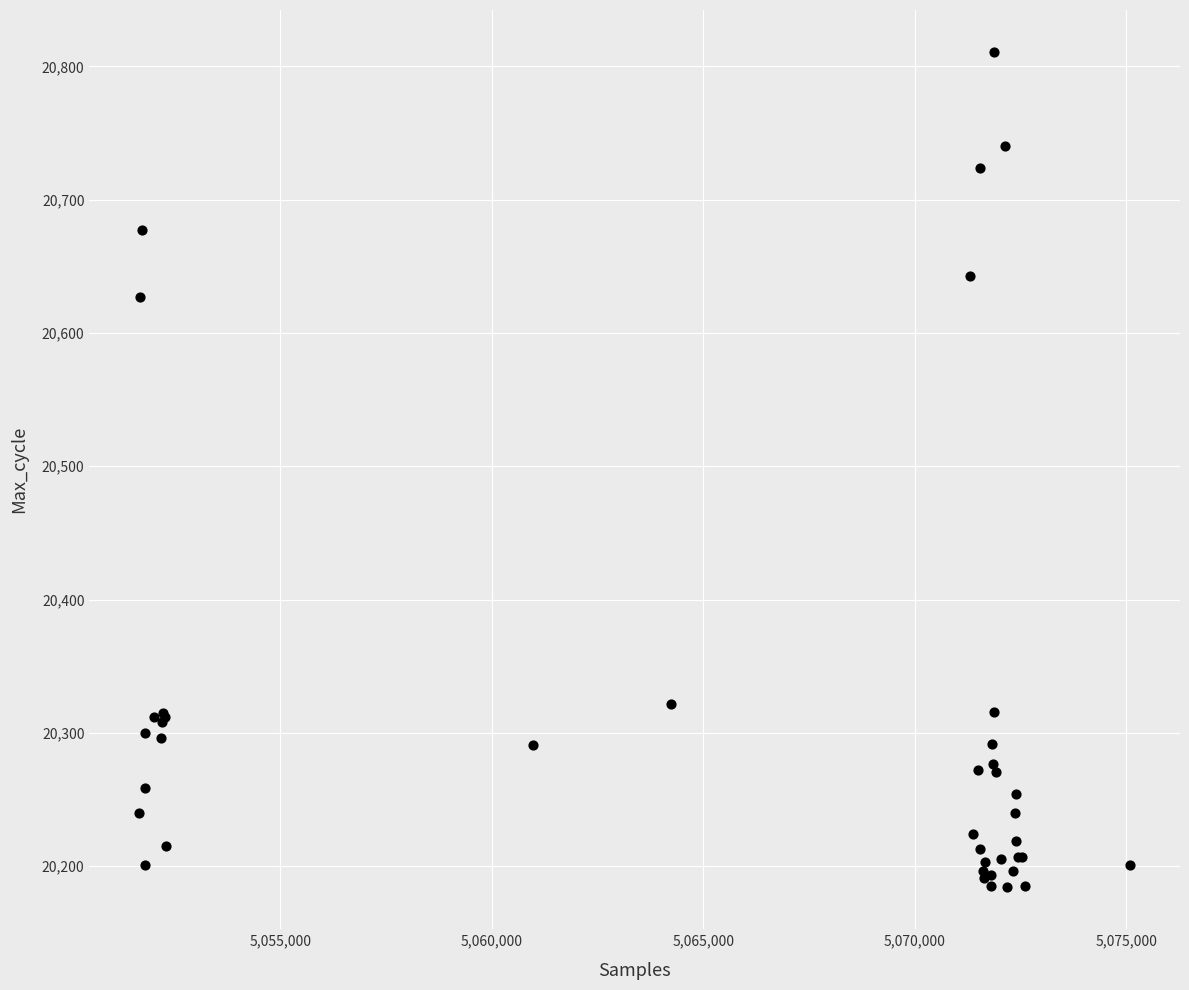

What Y value in the scatter plot is closest to 20497?

20627